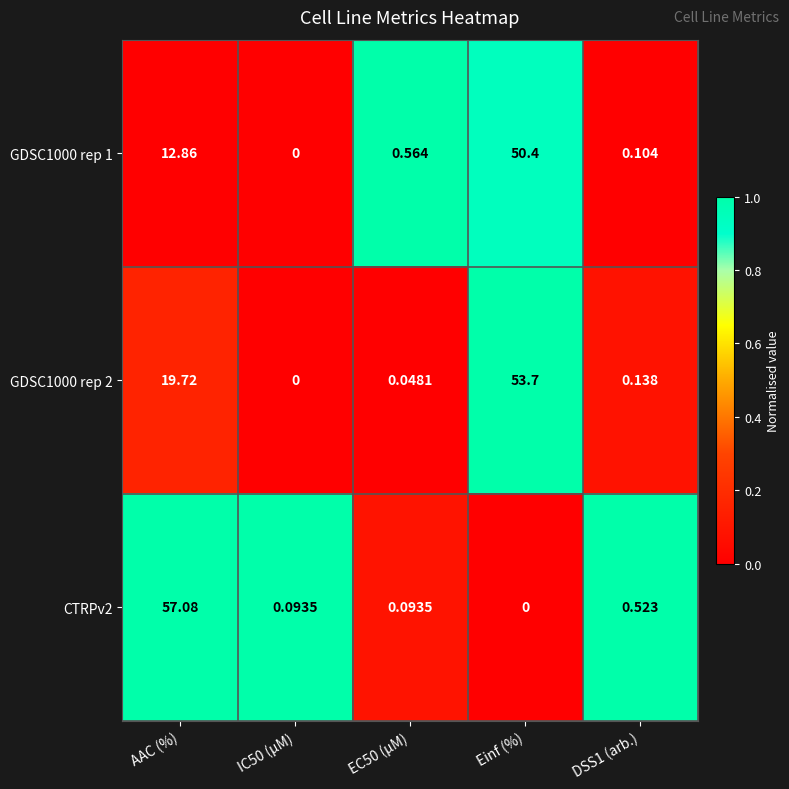

Where is GDSC1000 rep 1 nearest to the value 25?

AAC (%)